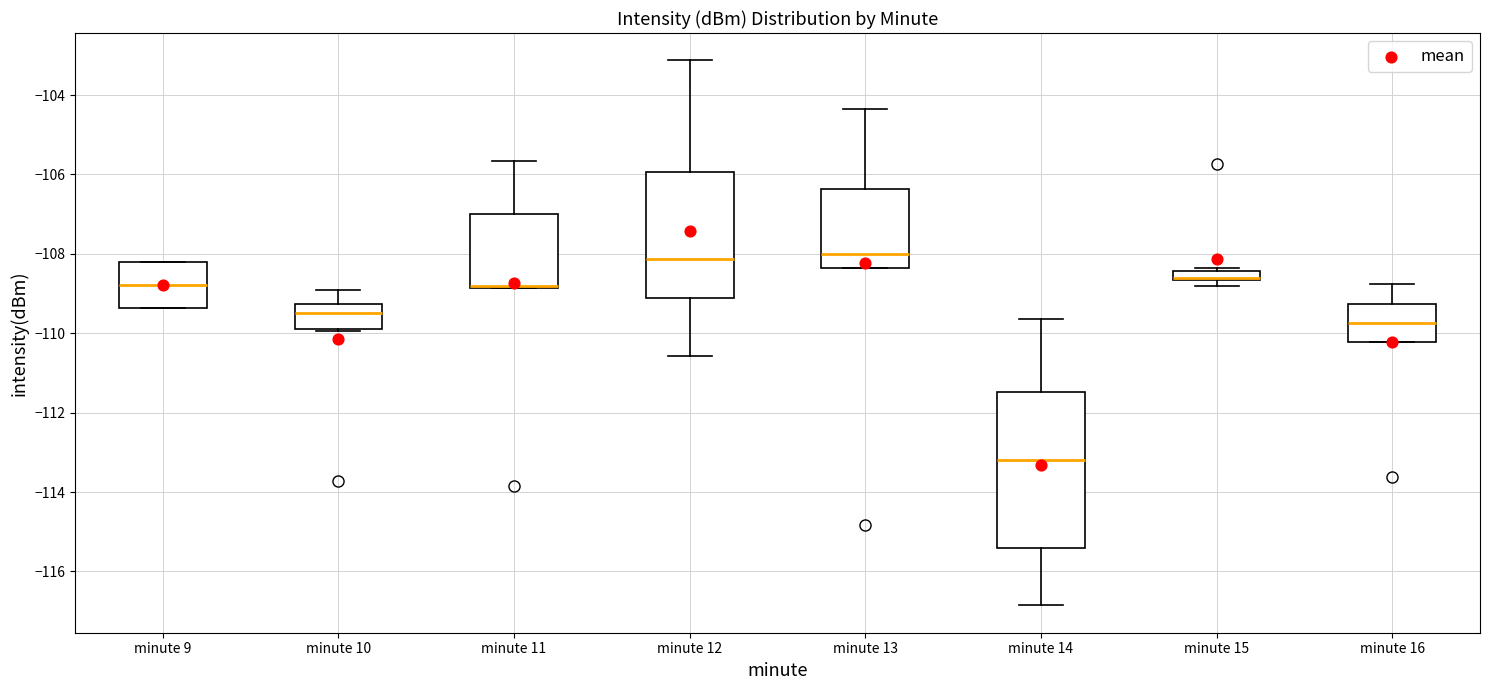

Which box is the tallest, from its lower edge to its upper edge?

minute 14